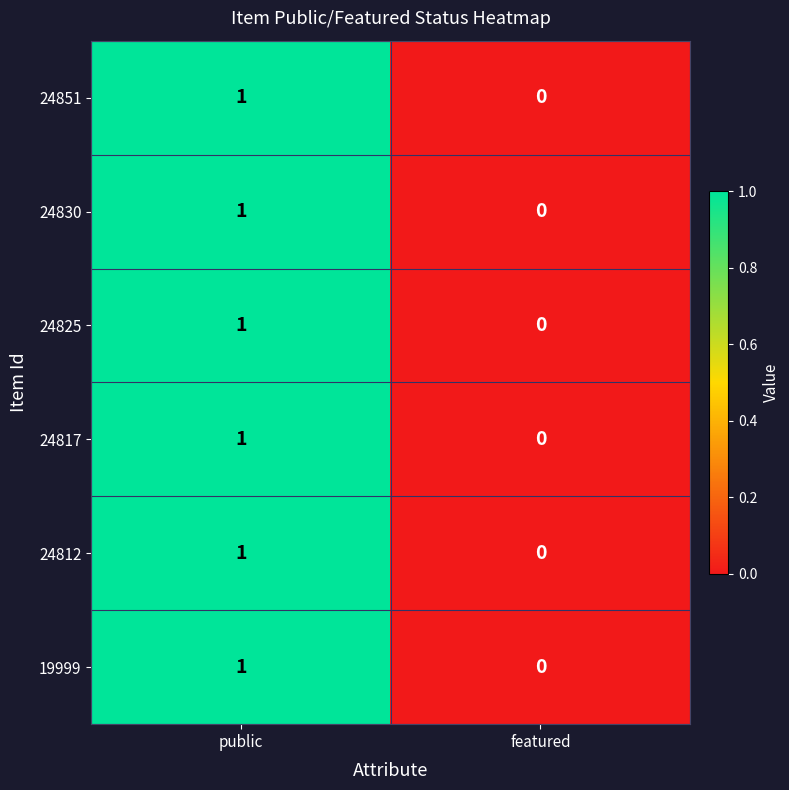

True or false: 24825 has a value of 2 at public.

False